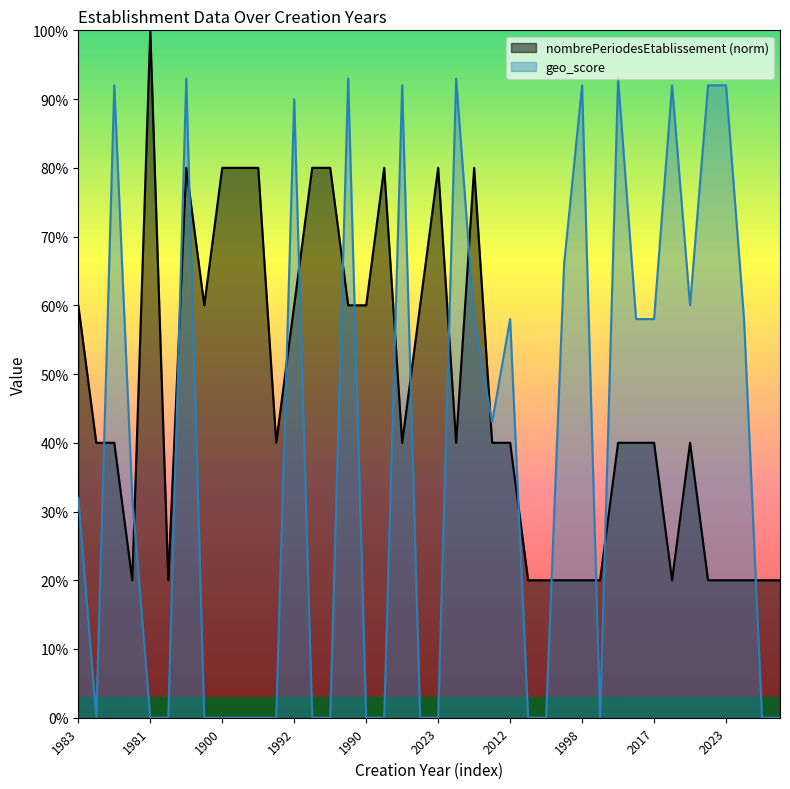

Which series ends up on top after the final intersection of geo_score and nombrePeriodesEtablissement?

nombrePeriodesEtablissement